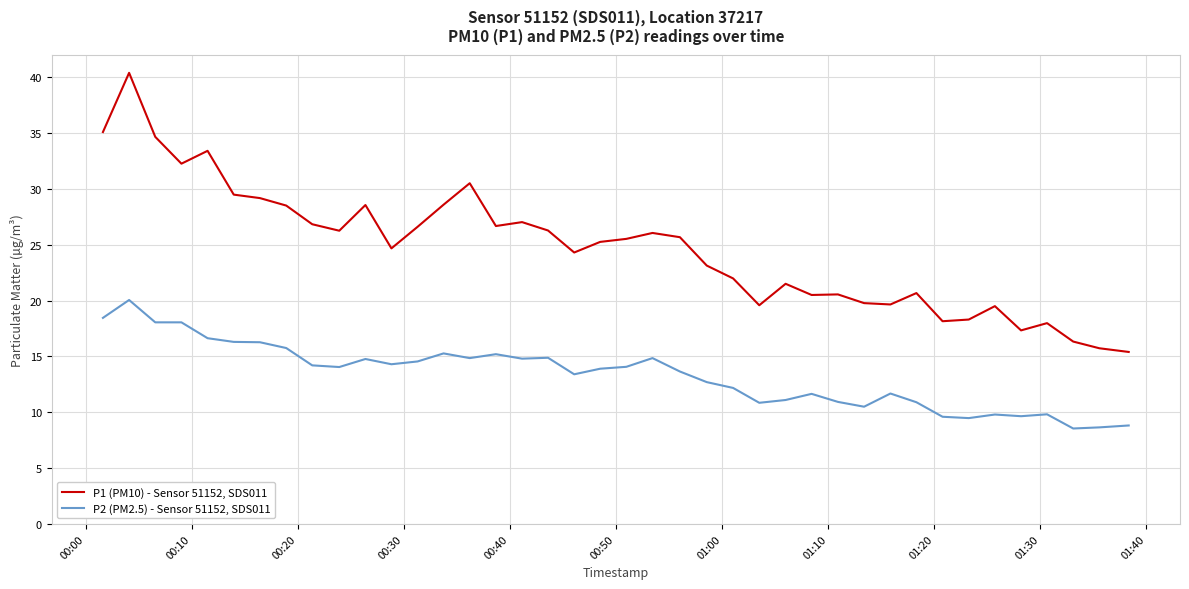

Which series has the widest spread of values?

P1 (PM10) - Sensor 51152, SDS011